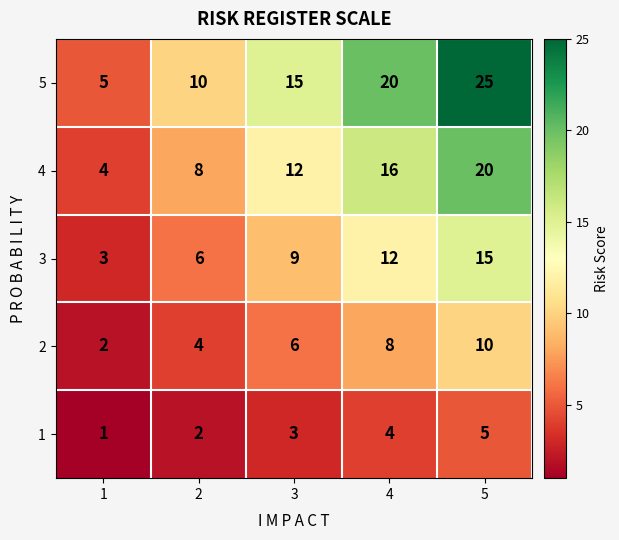

How many data points in 4 are less than 12?

2